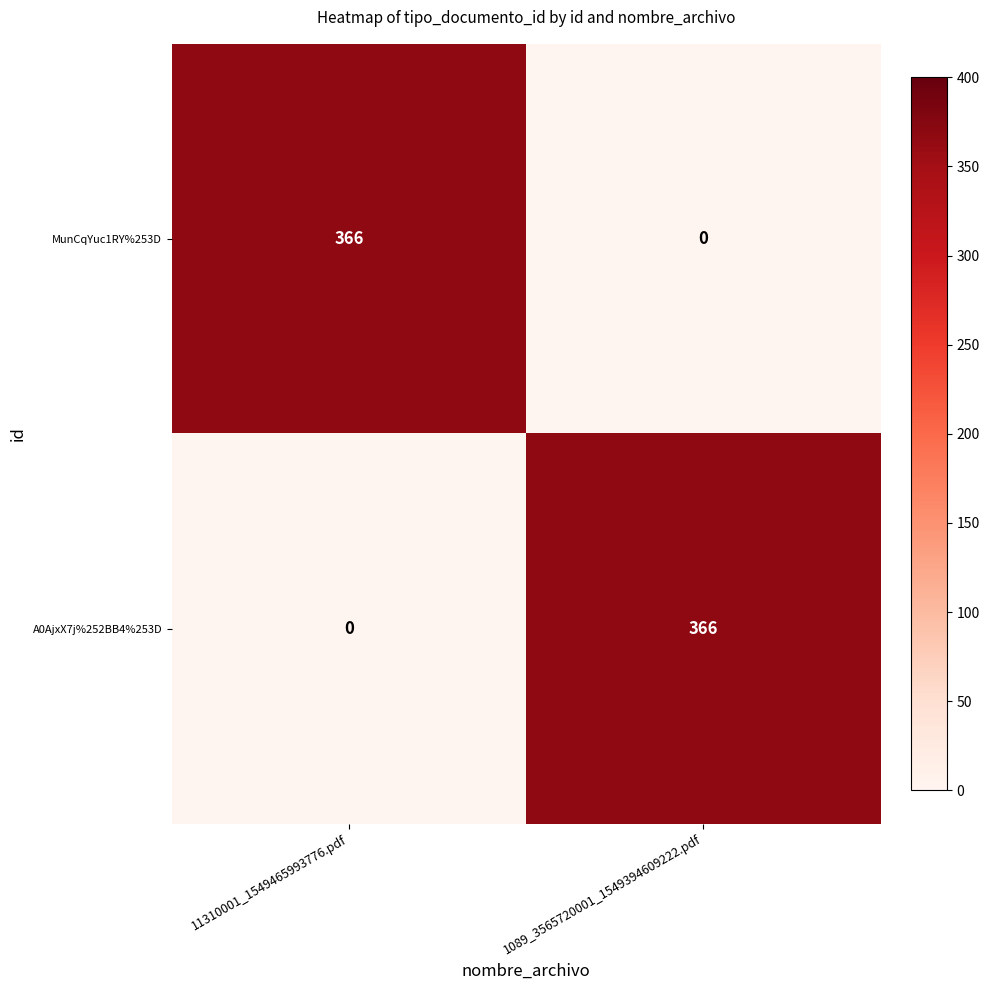

Is the value of MunCqYuc1RY%253D at 1089_3565720001_1549394609222.pdf greater than the value of A0AjxX7j%252BB4%253D at 1089_3565720001_1549394609222.pdf?

No